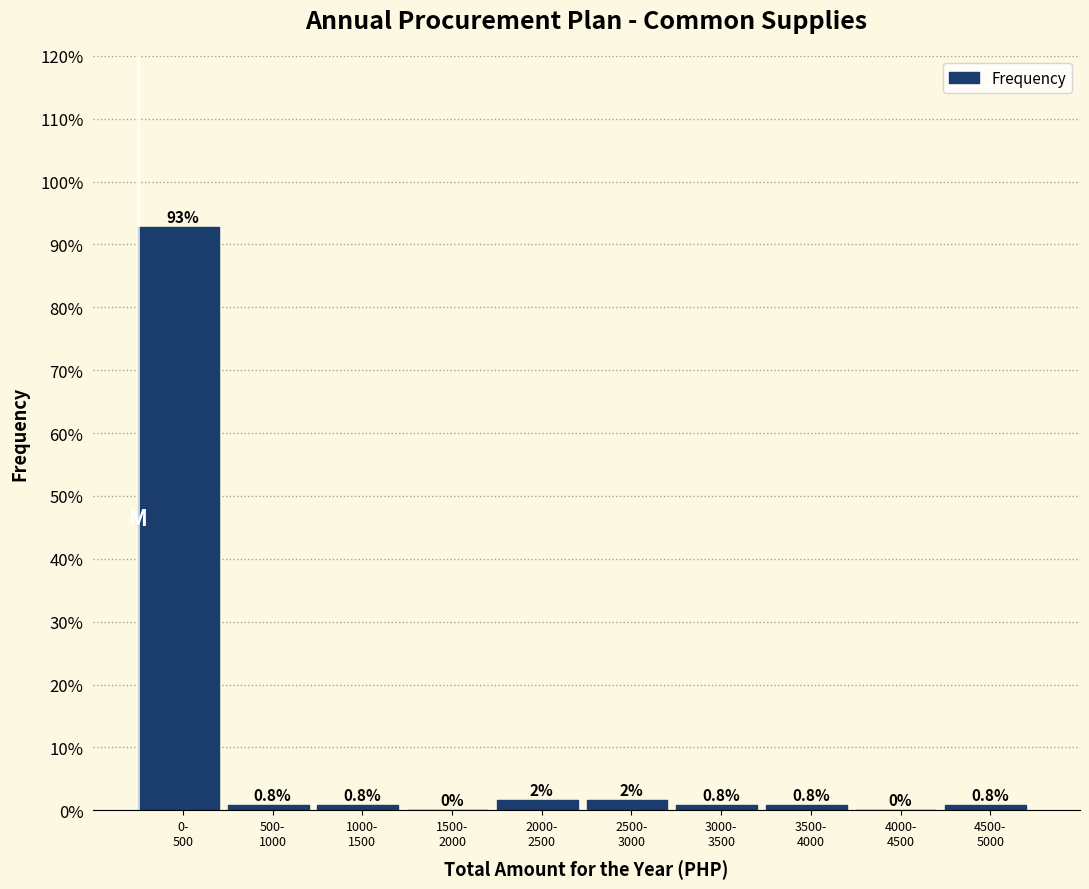

What is the greatest value displayed?

92.7